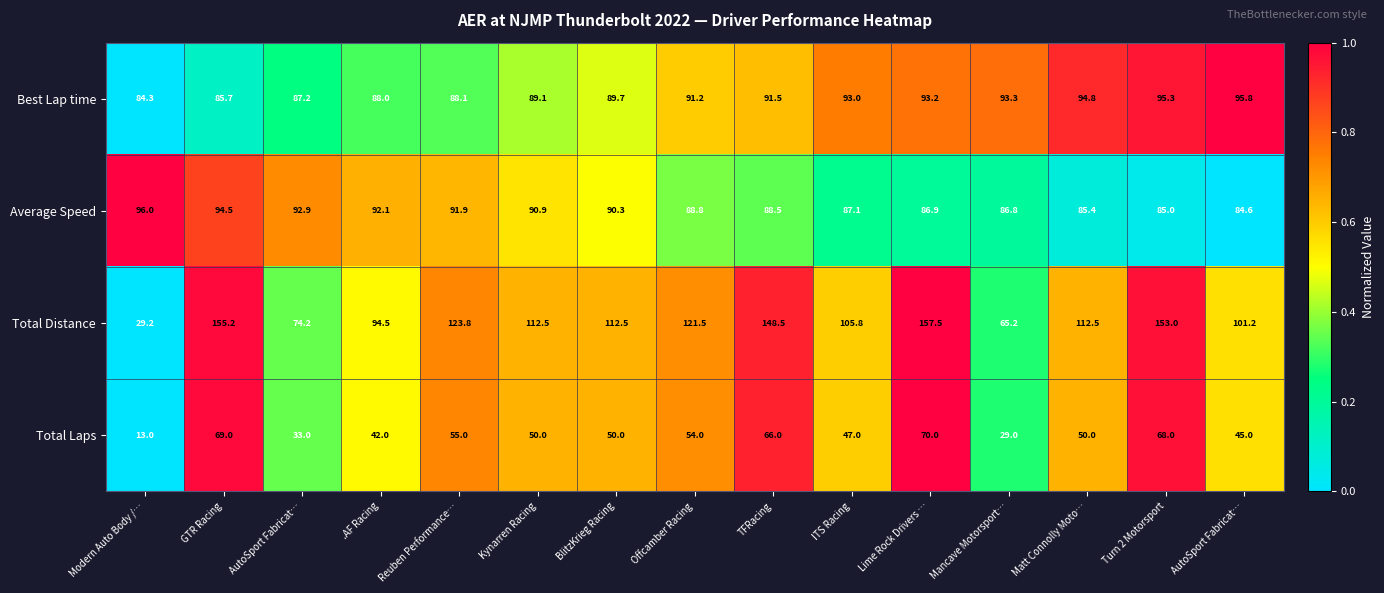

Between TFRacing and Mancave Motorsport…, which series saw the biggest shift?

Total Distance